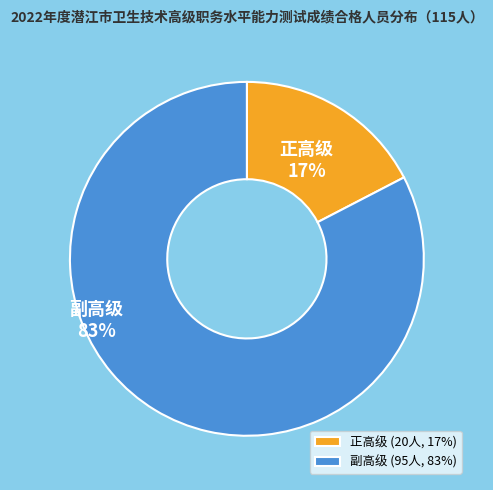

To the nearest percent, what percentage of the pie is 副高级?

83%